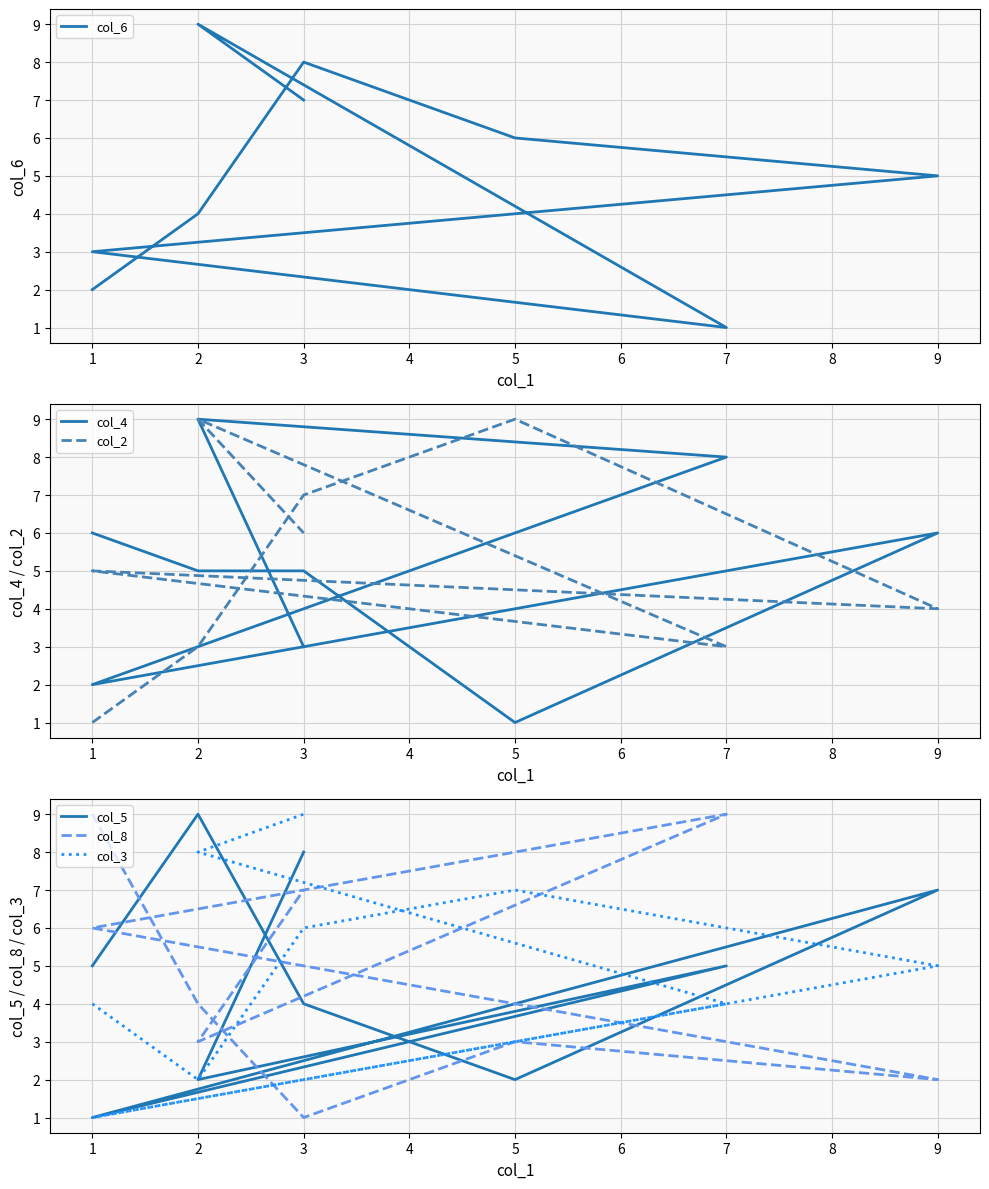

Which series changed the most between 2 and 1?

col_5